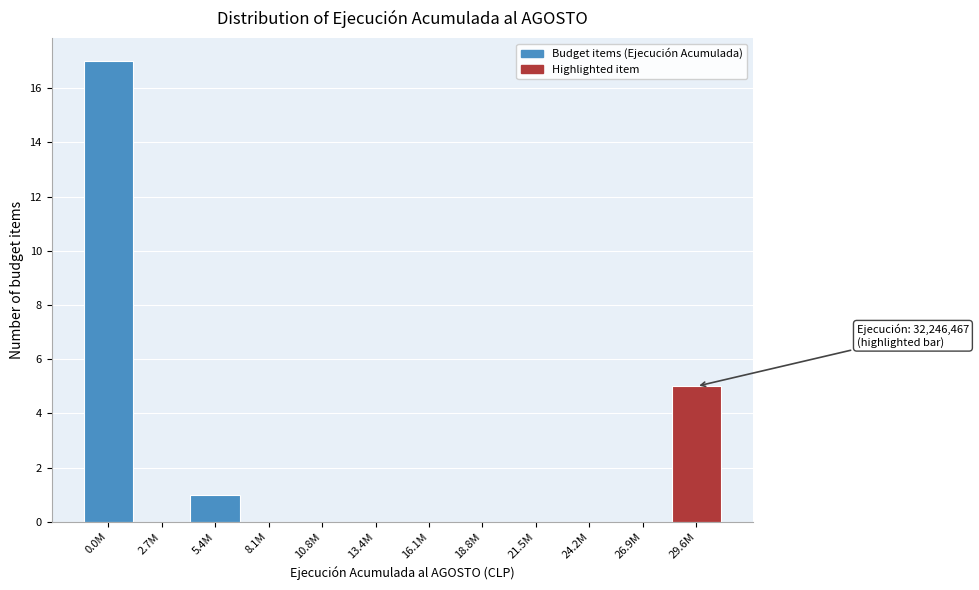

Reading left to right, transcribe all the data shown in this chart.

0.0M=17	2.7M=0	5.4M=1	8.1M=0	10.8M=0	13.4M=0	16.1M=0	18.8M=0	21.5M=0	24.2M=0	26.9M=0	29.6M=5